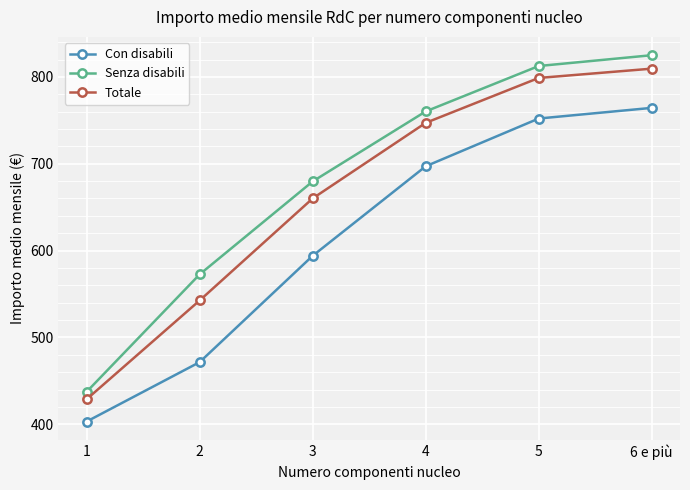

Which category has the highest value across all series?

6 e più